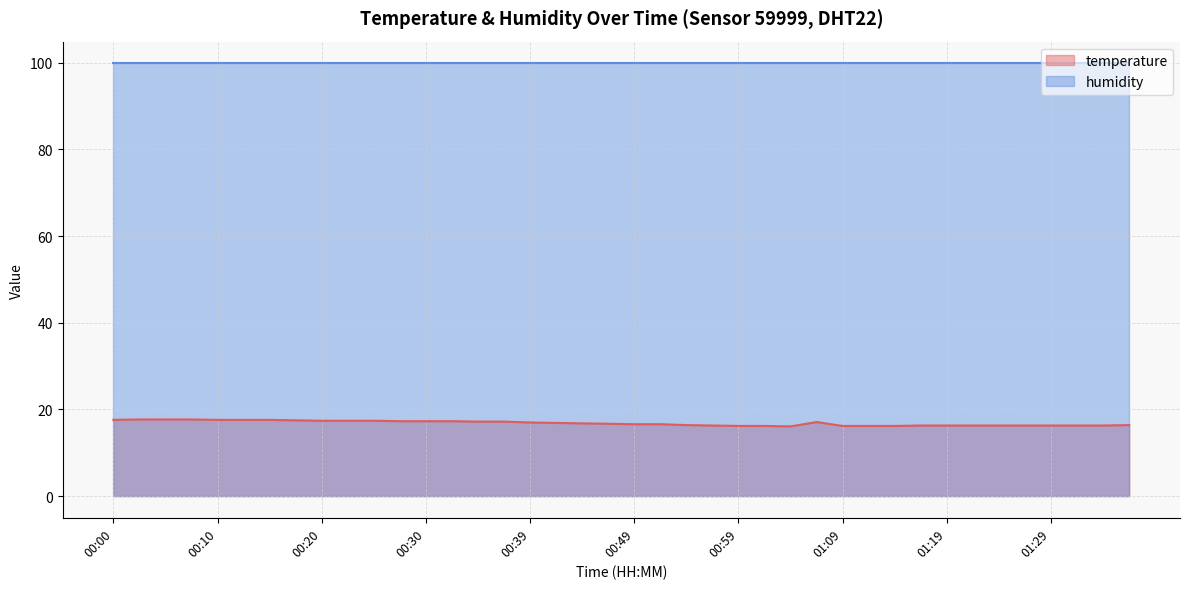

What is the average value?

16.8